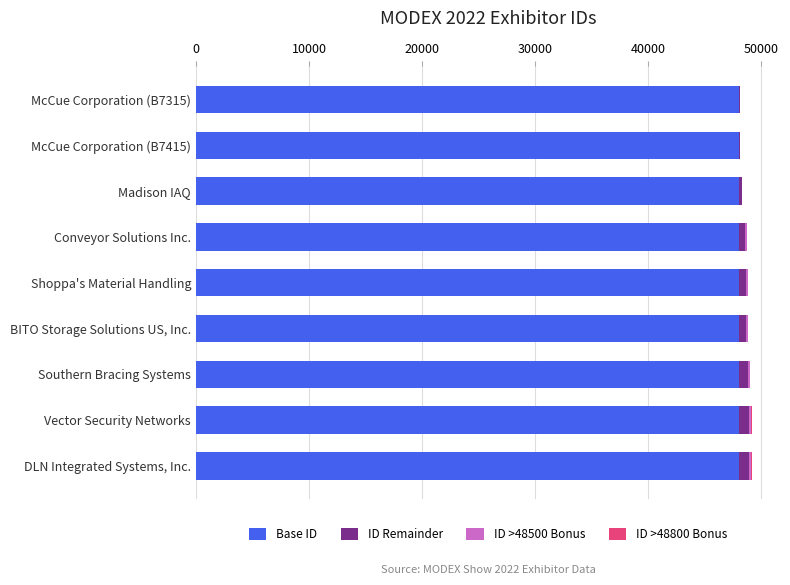

What is the highest value of the Base ID series?

48000